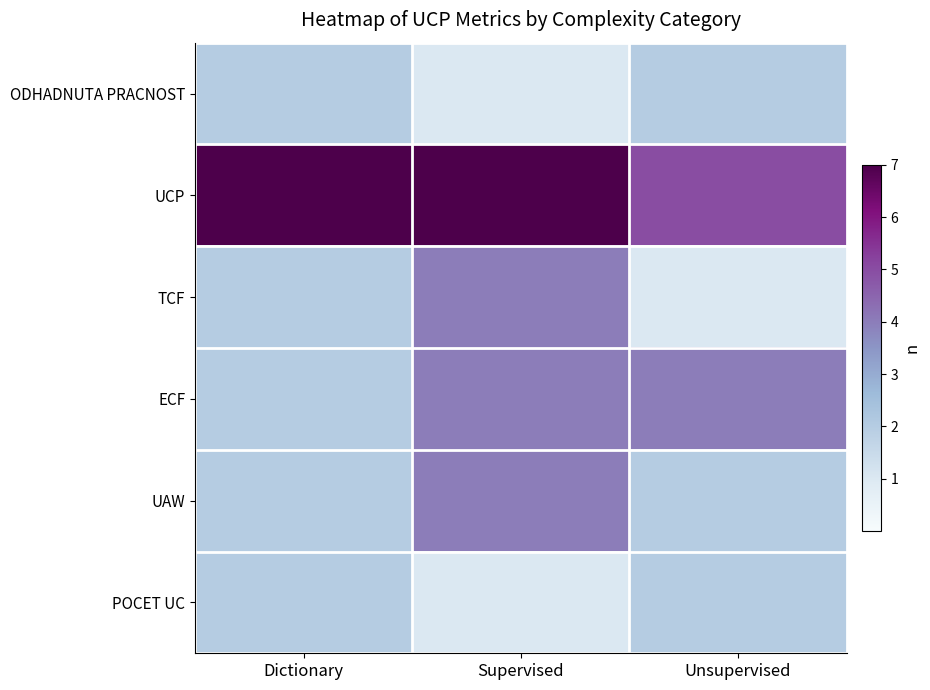

List the series in order of their peak value, lowest first.

ODHADNUTA PRACNOST, POCET UC, TCF, ECF, UAW, UCP